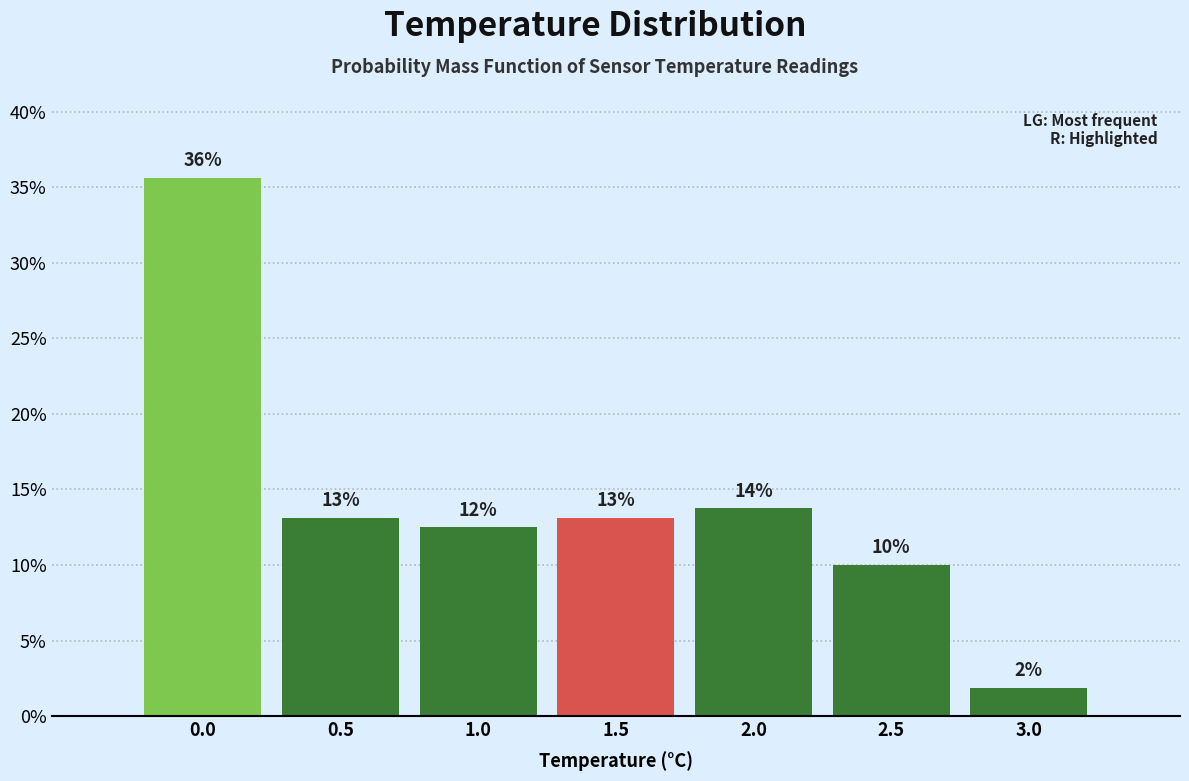

Are the bars horizontal?

No